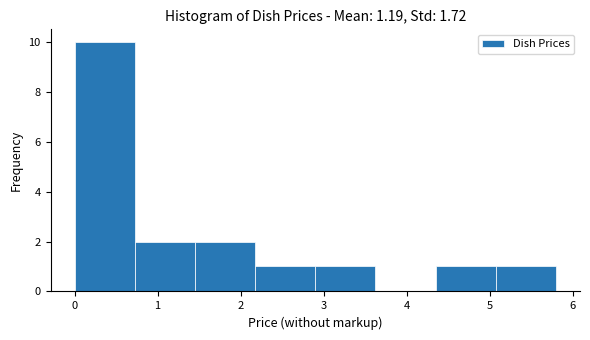

Reading left to right, list every bar in this chart as the range it spans on the x-axis followed by its height. Neither the bar edges nor the heights are printed on the chart, so give them approximately, as read against the axes.

0.0 to 0.7: 10
0.7 to 1.5: 2
1.5 to 2.2: 2
2.2 to 2.9: 1
2.9 to 3.6: 1
3.6 to 4.4: 0
4.4 to 5.1: 1
5.1 to 5.8: 1